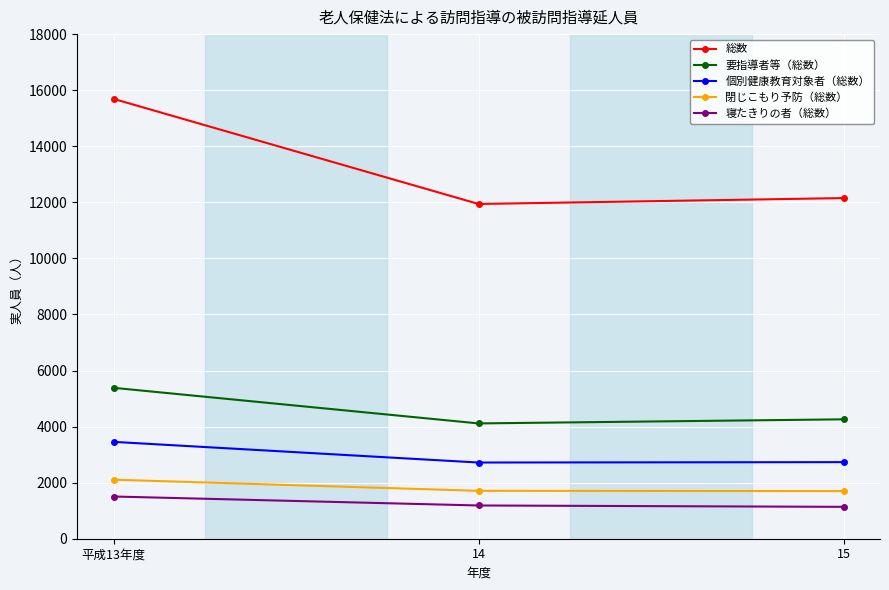

What is the label of the 2nd point from the left?

14